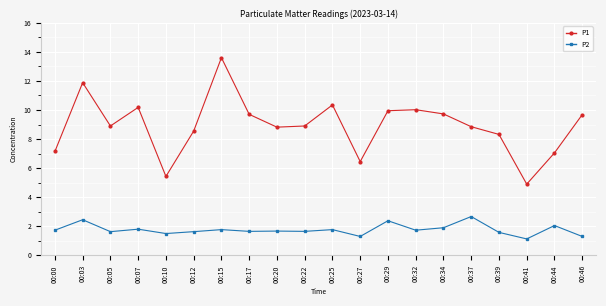

What is the spread (max minus min) of values at 00:05?

7.3